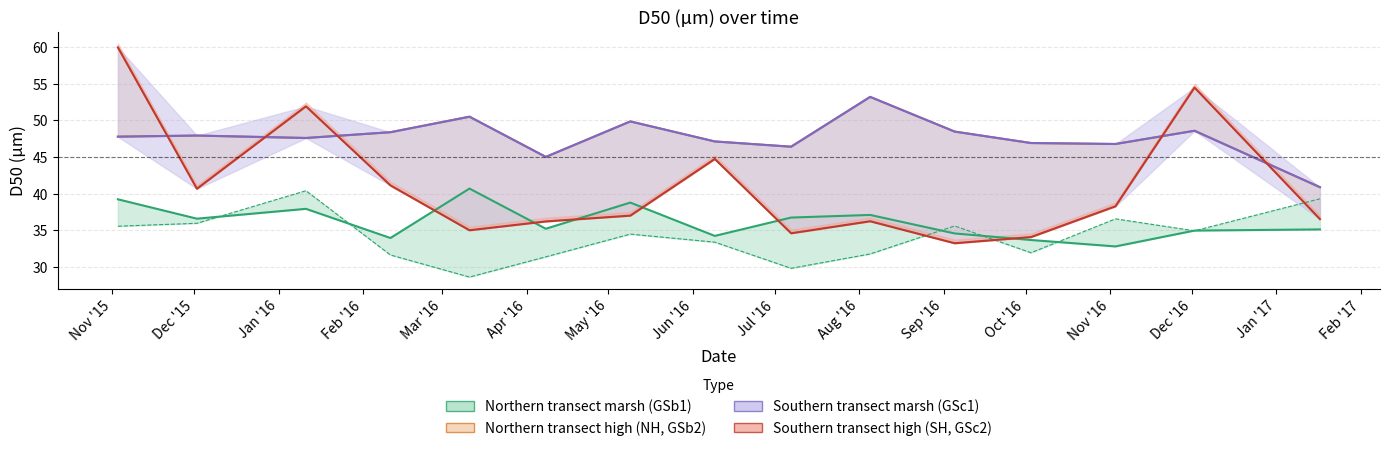

What are all the series names shown in the legend?

Northern transect marsh (GSb1), Northern transect high (NH, GSb2), Southern transect marsh (GSc1), Southern transect high (SH, GSc2)